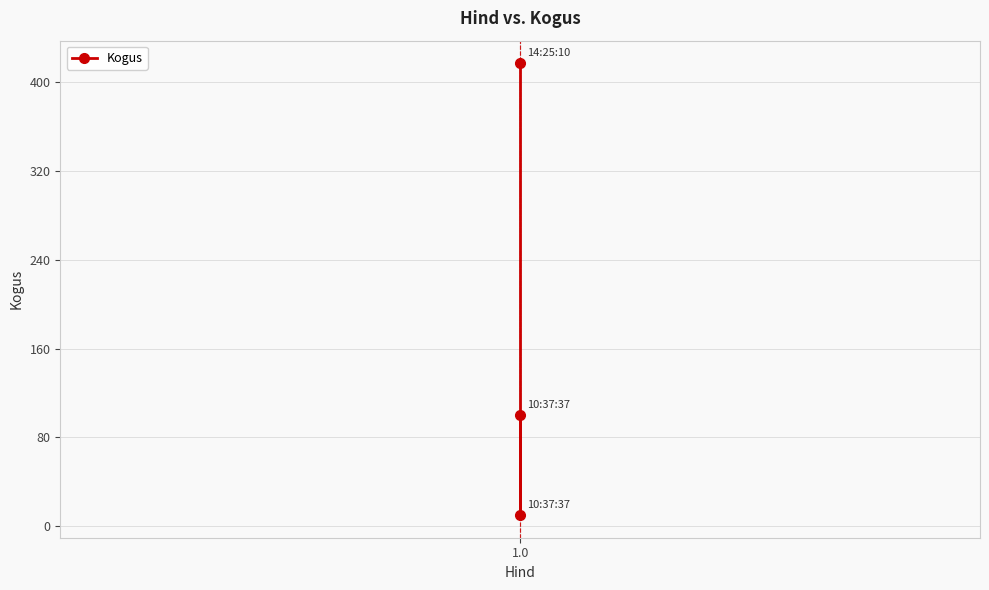

What is the difference between the maximum and minimum values?

407